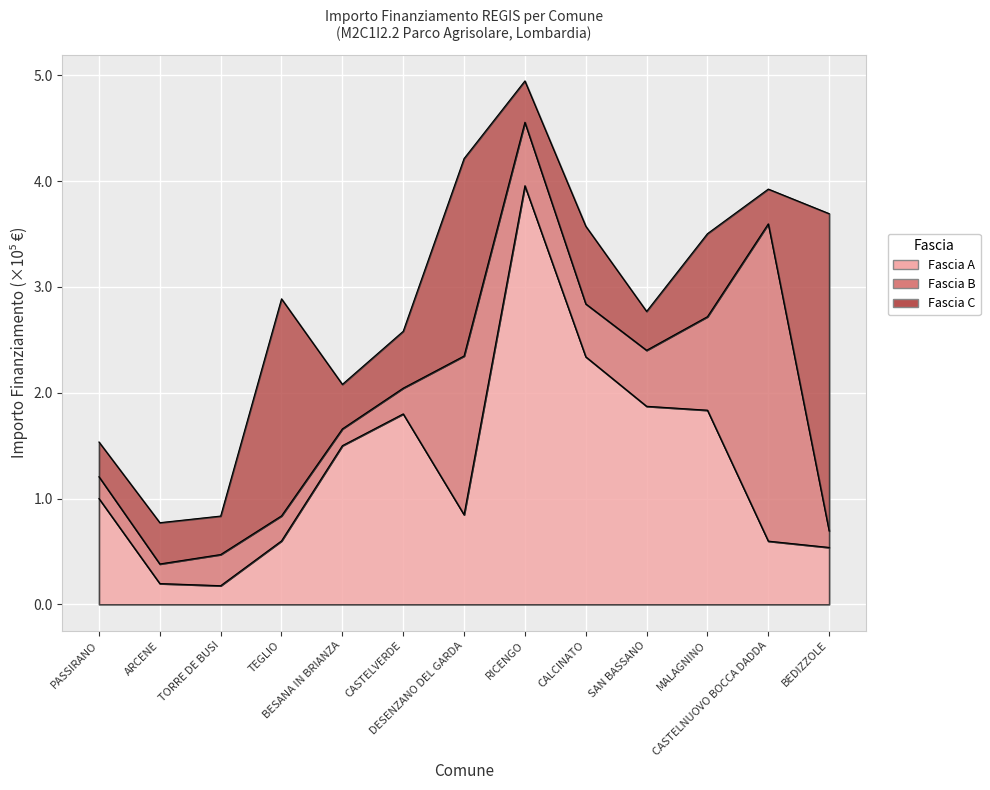

Where is Fascia C nearest to the value 166333?

DESENZANO DEL GARDA